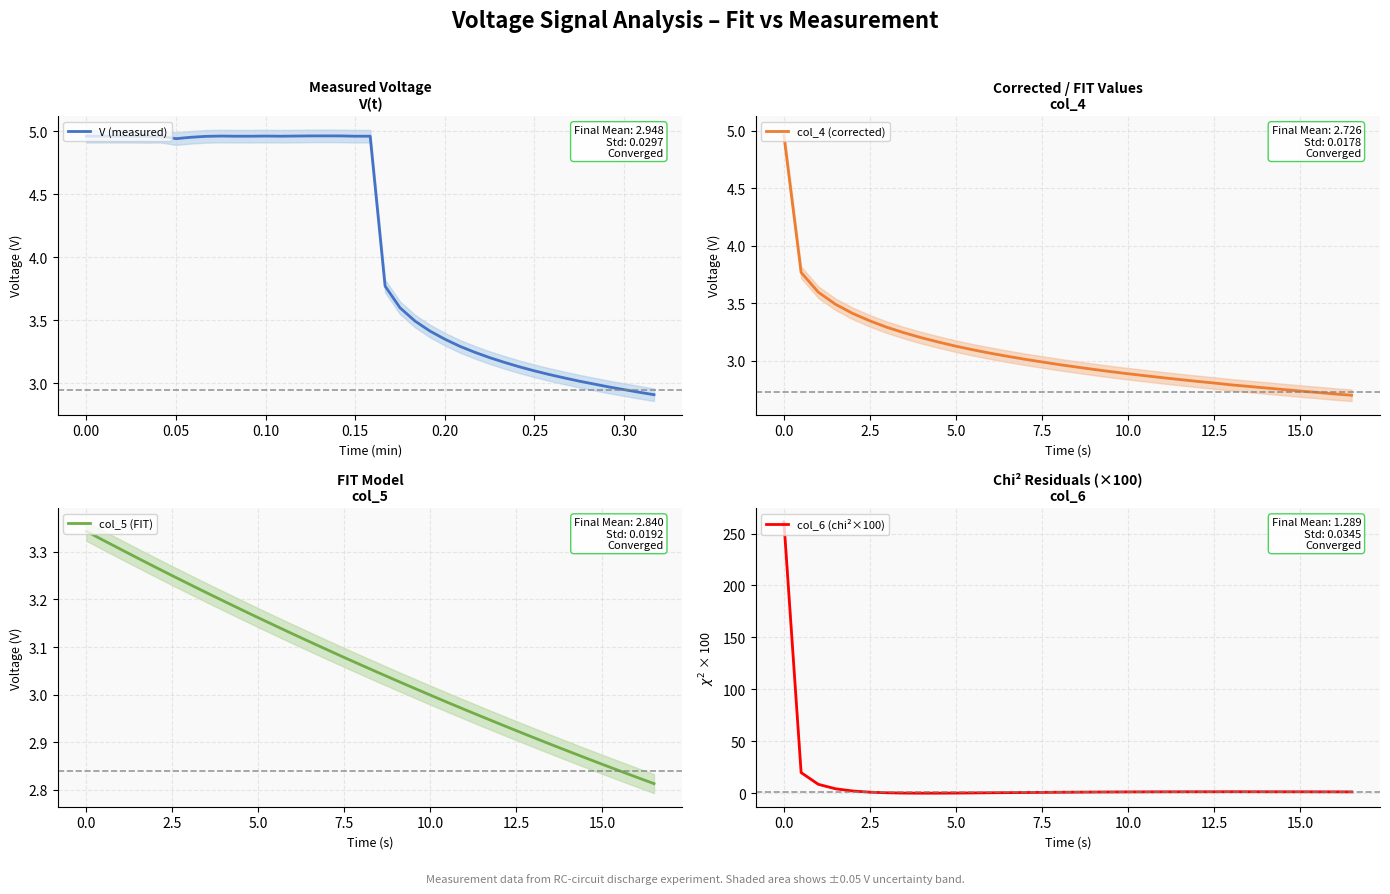

What is the maximum value for col_6 (chi²×100)?

261.3